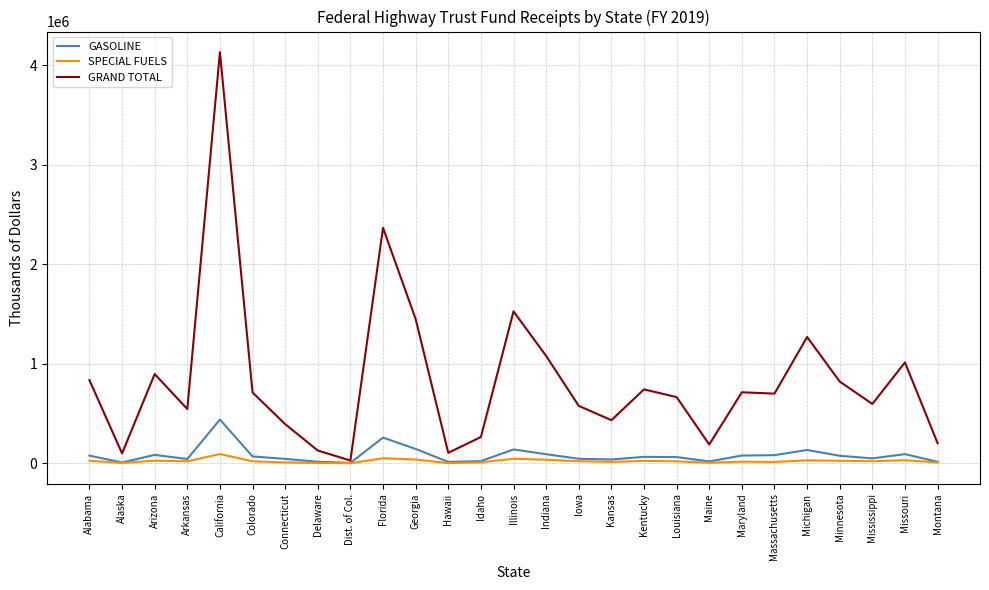

Between Georgia and Illinois, which series saw the biggest shift?

GRAND TOTAL